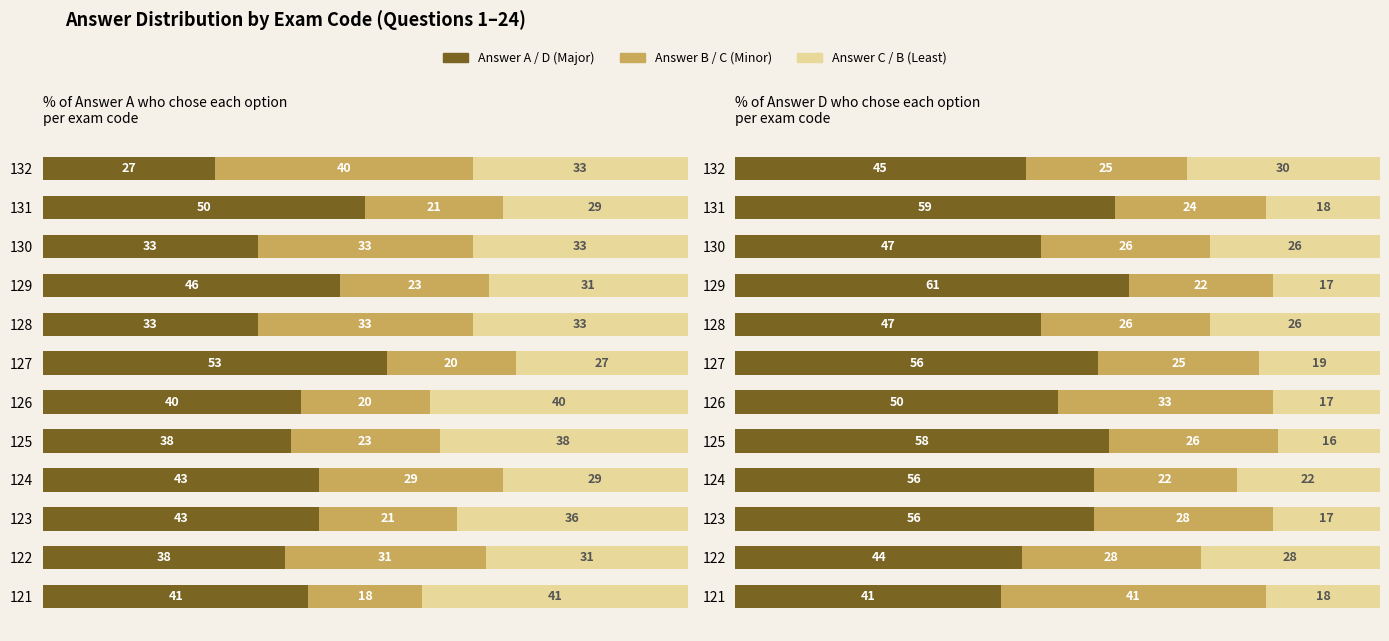

How many values in the Answer A series are below 41?

6